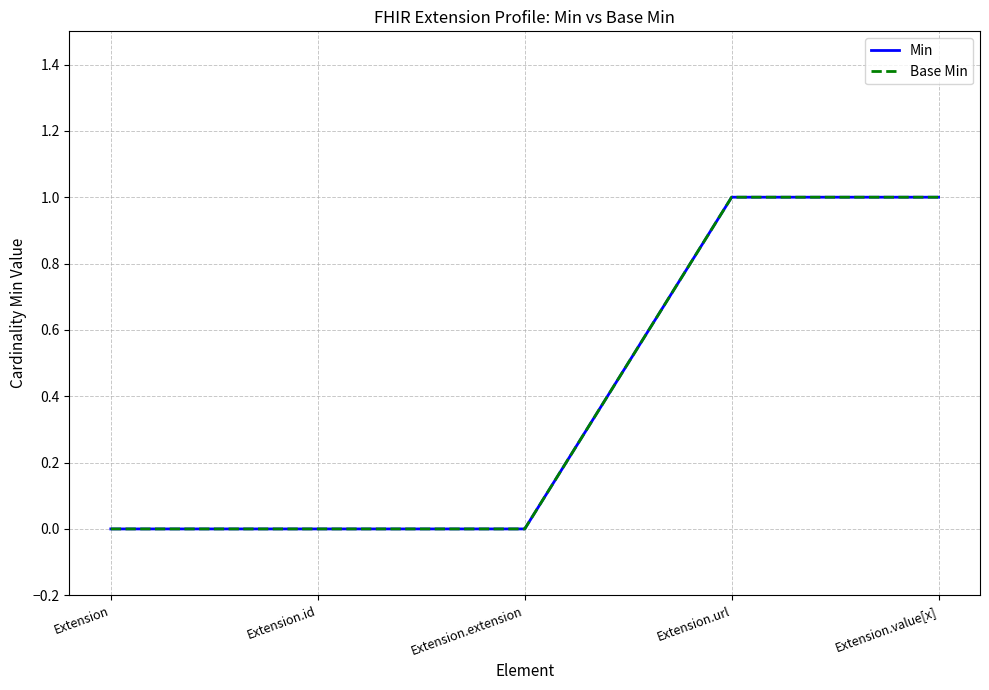

What is the label of the 5th point from the right?

Extension